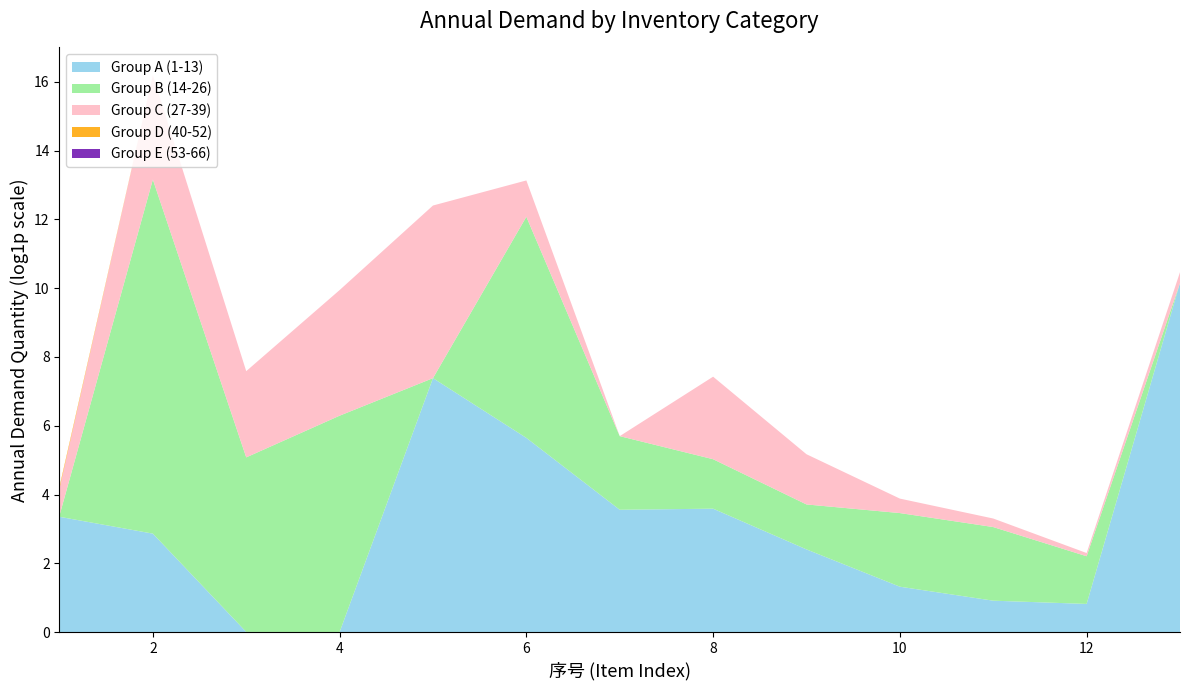

Reading left to right, what are all the values shown in this chart?

Group A (1-13): 1=27.6	2=16.6	3=0.0	4=0.0	5=1609.5	6=282.6	7=34.1	8=35.3	9=10.1	10=2.8	11=1.5	12=1.3	13=25581.7
Group B (14-26): 1=0.0	2=29501.5	3=158.8	4=537.3	5=0.0	6=617.4	7=7.5	8=3.2	9=2.7	10=7.5	11=7.5	12=3.0	13=0.0
Group C (27-39): 1=1.2	2=19.7	3=11.2	4=37.5	5=150.0	6=1.9	7=0.0	8=10.0	9=3.3	10=0.5	11=0.3	12=0.1	13=0.4
Group D (40-52): 1=0.1	2=0.0	3=0.0	4=0.0	5=0.0	6=0.0	7=0.0	8=0.0	9=0.0	10=0.0	11=0.0	12=0.0	13=0.0
Group E (53-66): 1=0.0	2=0.0	3=0.0	4=0.0	5=0.0	6=0.0	7=0.0	8=0.0	9=0.0	10=0.0	11=0.0	12=0.0	13=0.0